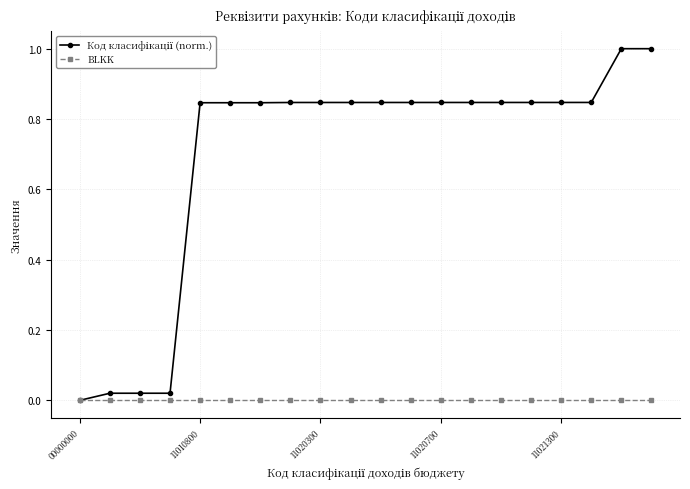

What is the greatest value displayed?

1.0